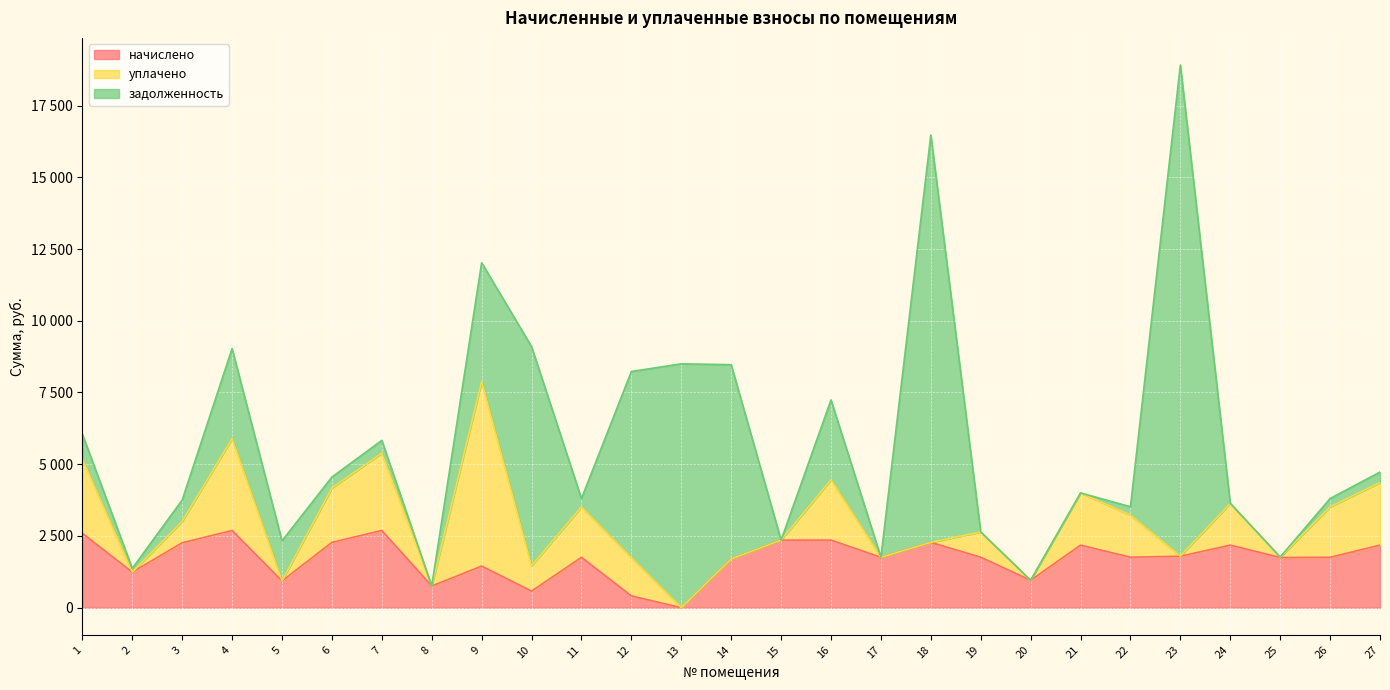

List the series in order of their peak value, lowest first.

начислено, уплачено, задолженность